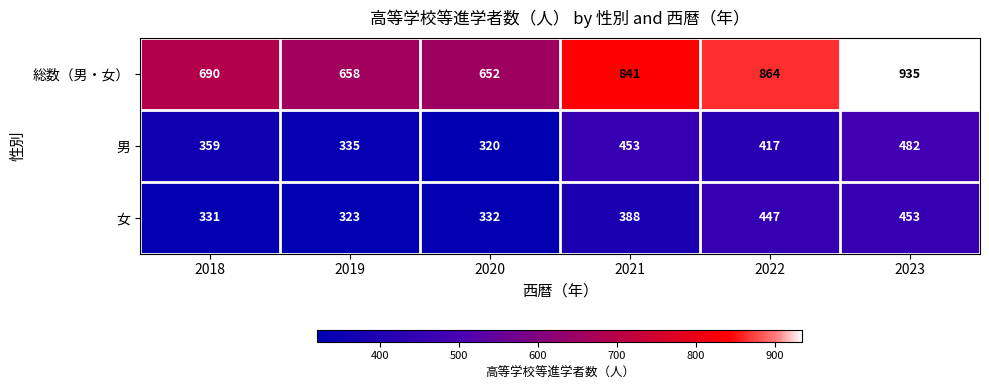

Reading left to right, list all the values displayed in this chart.

総数（男・女）: 2018=690	2019=658	2020=652	2021=841	2022=864	2023=935
男: 2018=359	2019=335	2020=320	2021=453	2022=417	2023=482
女: 2018=331	2019=323	2020=332	2021=388	2022=447	2023=453